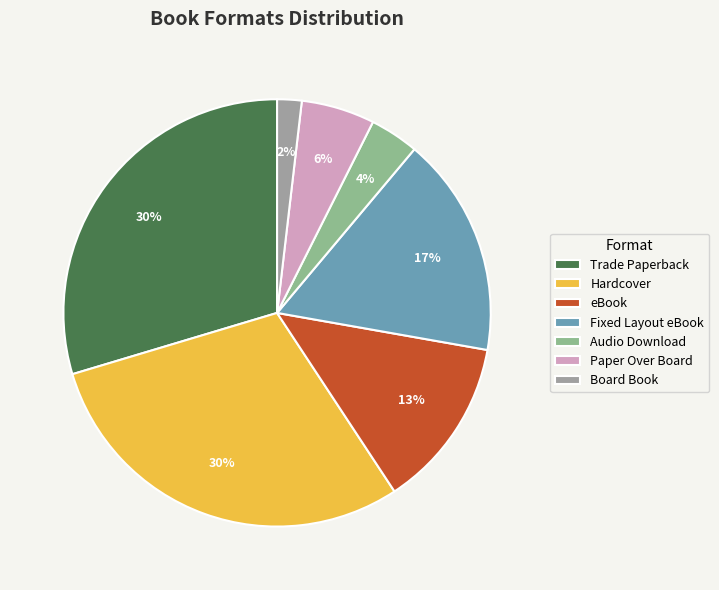

What percentage is the Board Book slice, to the nearest percent?

2%